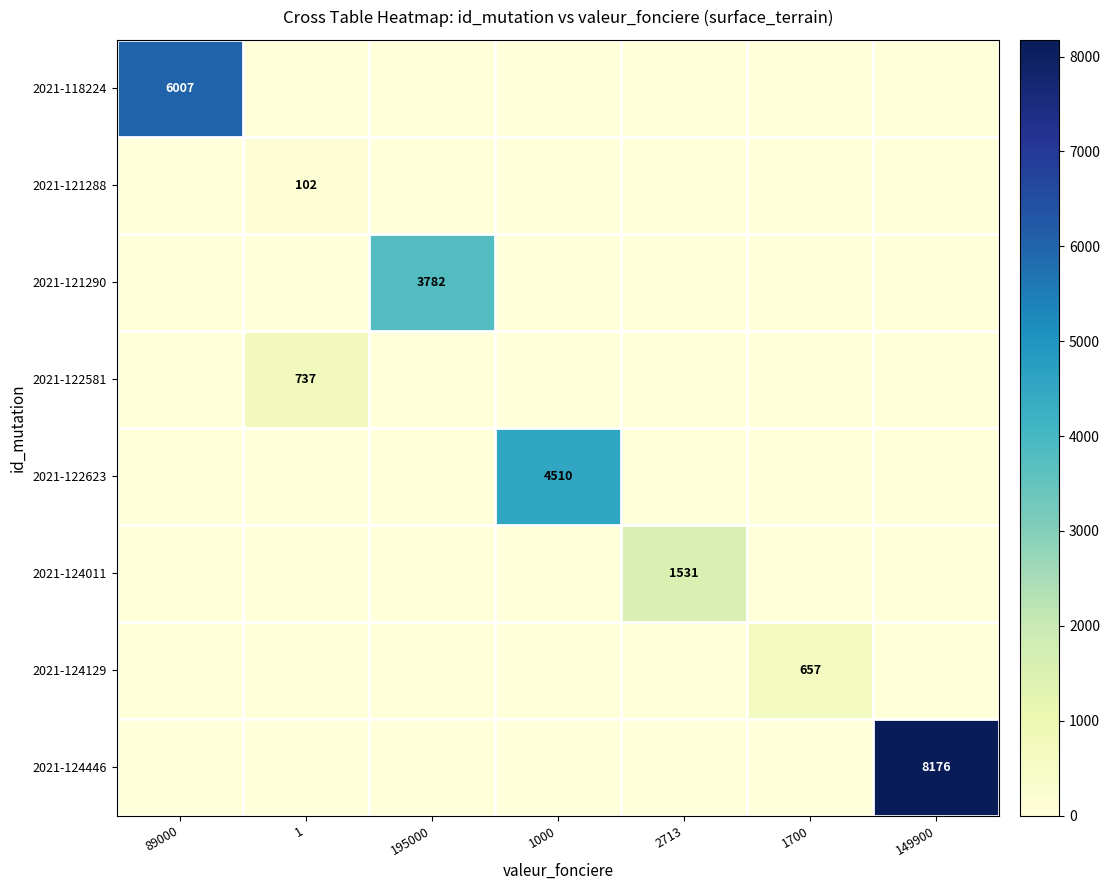

Is it true that 2021-122581 equals 972 at 1?

False